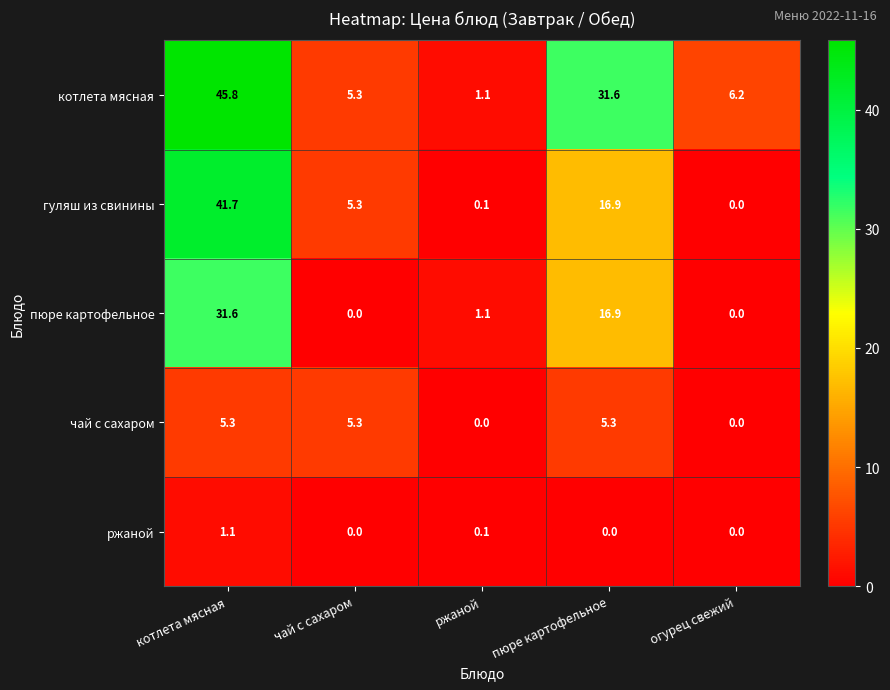

What is the sum of all пюре картофельное values?

49.6